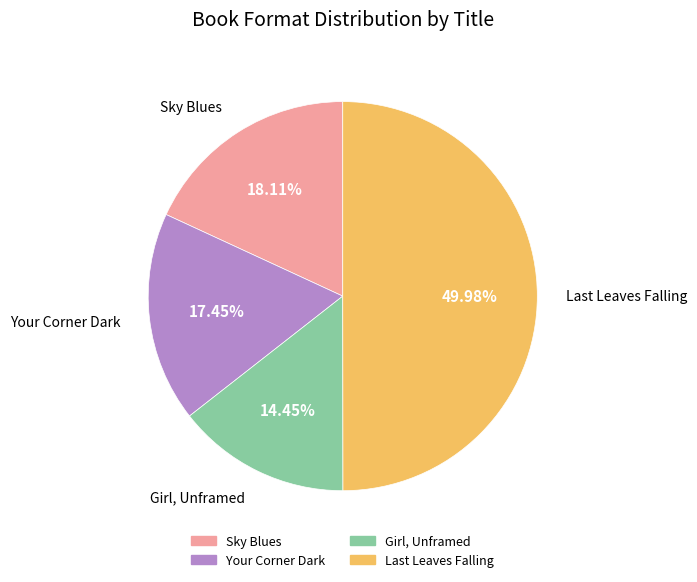

The Girl, Unframed slice represents 6% of the pie. True or false?

False